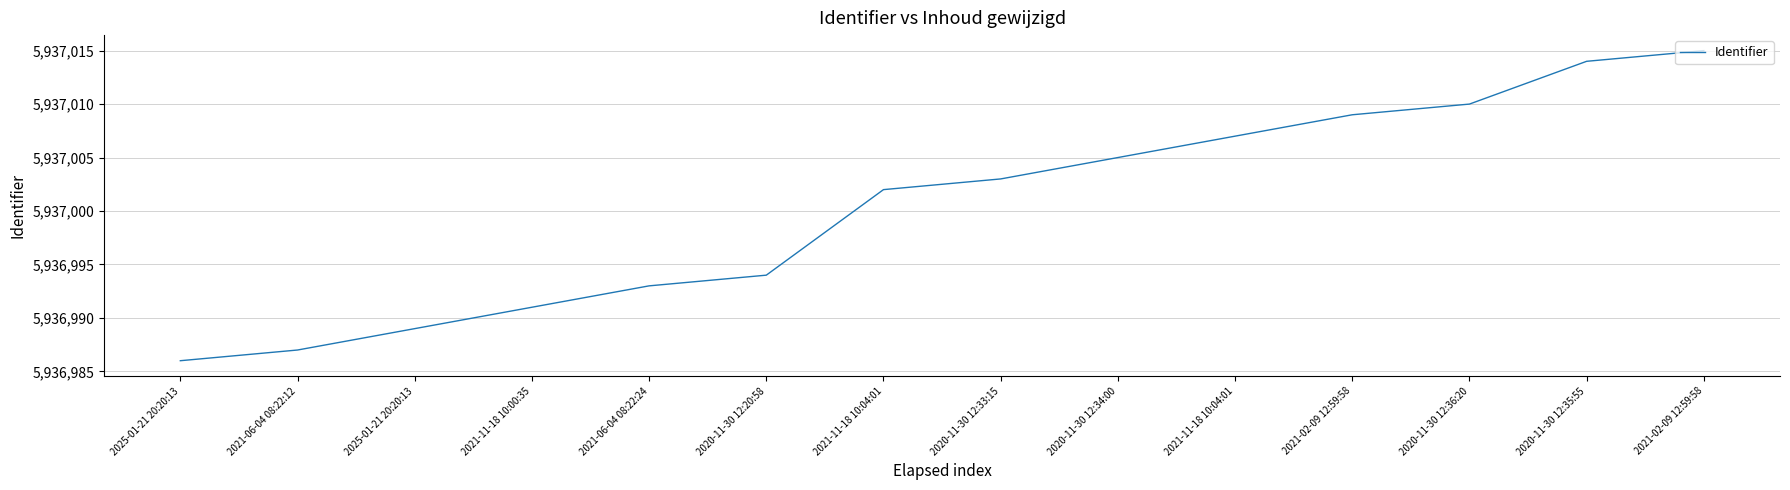

Does the chart display data point markers on the line(s)?

No